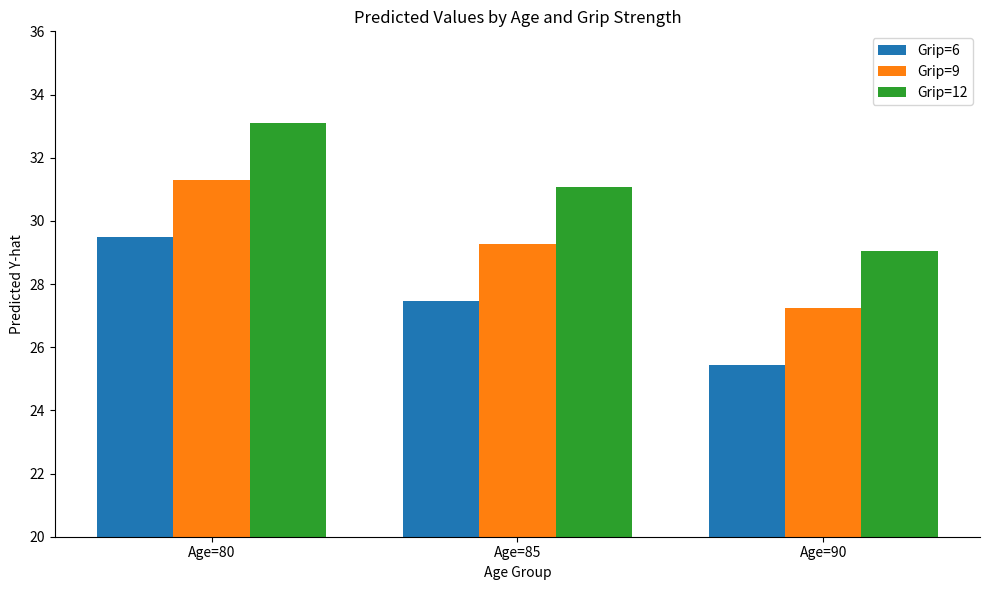

What is the spread (max minus min) of values at Age=85?

3.6